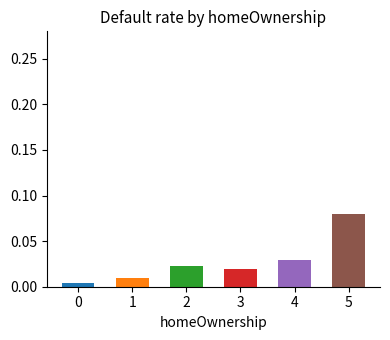

Which category has the highest value across all series?

5